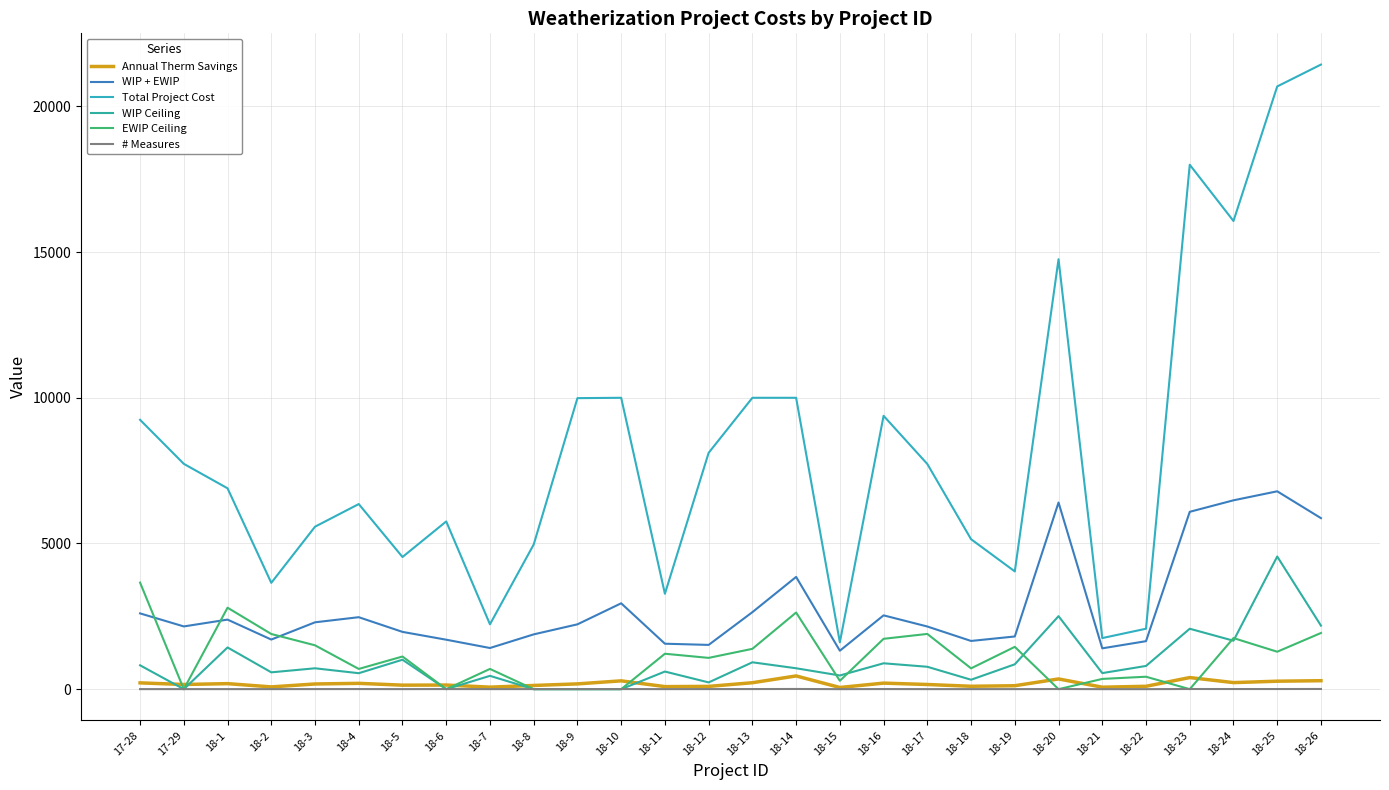

Is it true that EWIP Ceiling equals 714.7 at 18-18?

True